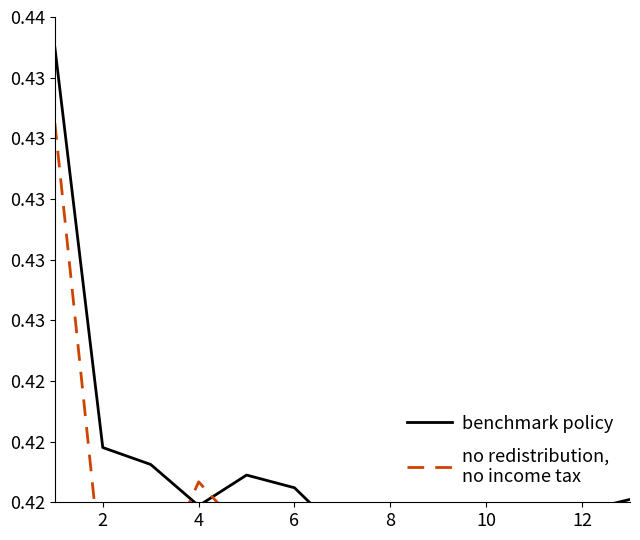

How many distinct data groups are displayed?

2